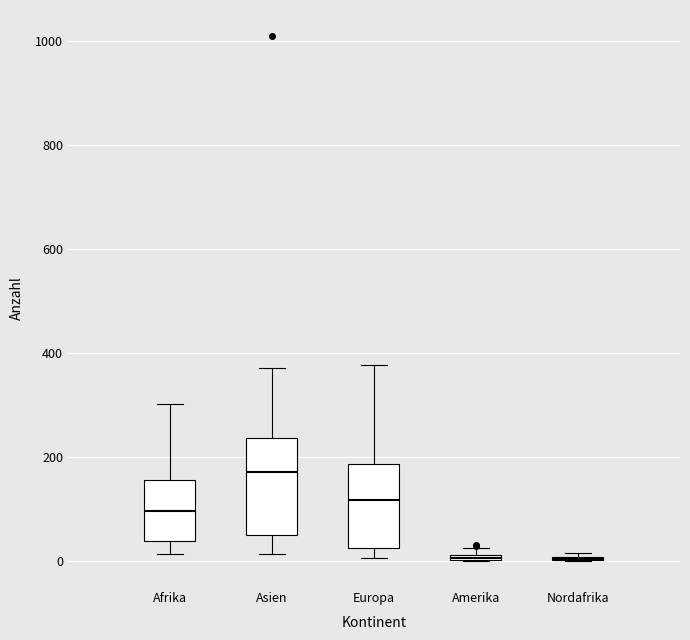

Where does the upper whisker of the box for Asien end on the y-axis? The values are not printed on the chart, so give them approximately, as read against the axis.

380